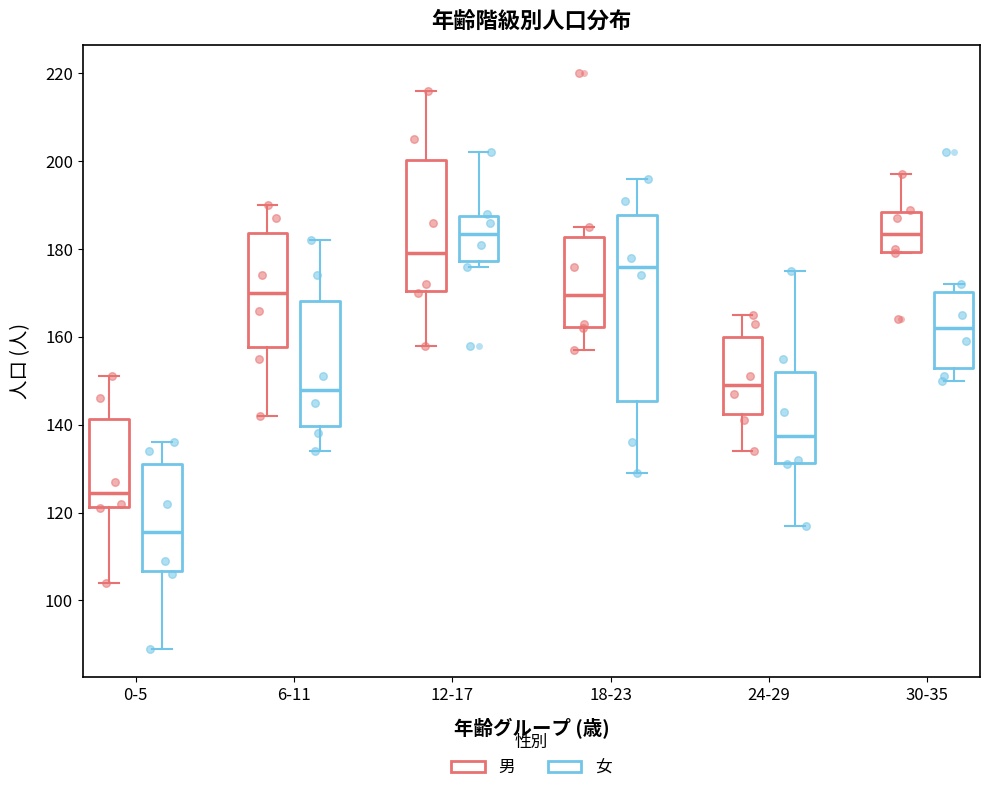

Reading left to right, read every box against the y-axis: the position of its median line, the range the box covers, and the ends of its whiskers. The values are not printed on the chart, so give them approximately, as read against the axis.

0-5 (男): median 124, box 122 to 142, whiskers 104 to 152
0-5 (女): median 116, box 106 to 132, whiskers 90 to 136
6-11 (男): median 170, box 158 to 184, whiskers 142 to 190
6-11 (女): median 148, box 140 to 168, whiskers 134 to 182
12-17 (男): median 180, box 170 to 200, whiskers 158 to 216
12-17 (女): median 184, box 178 to 188, whiskers 176 to 202
18-23 (男): median 170, box 162 to 182, whiskers 158 to 186
18-23 (女): median 176, box 146 to 188, whiskers 130 to 196
24-29 (男): median 150, box 142 to 160, whiskers 134 to 166
24-29 (女): median 138, box 132 to 152, whiskers 118 to 176
30-35 (男): median 184, box 180 to 188, whiskers 180 to 198
30-35 (女): median 162, box 154 to 170, whiskers 150 to 172